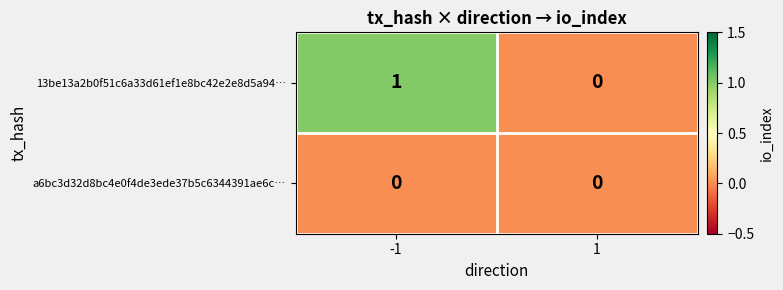

Which series has the largest total across all categories?

13be13a2b0f51c6a33d61ef1e8bc42e2e8d5a94…